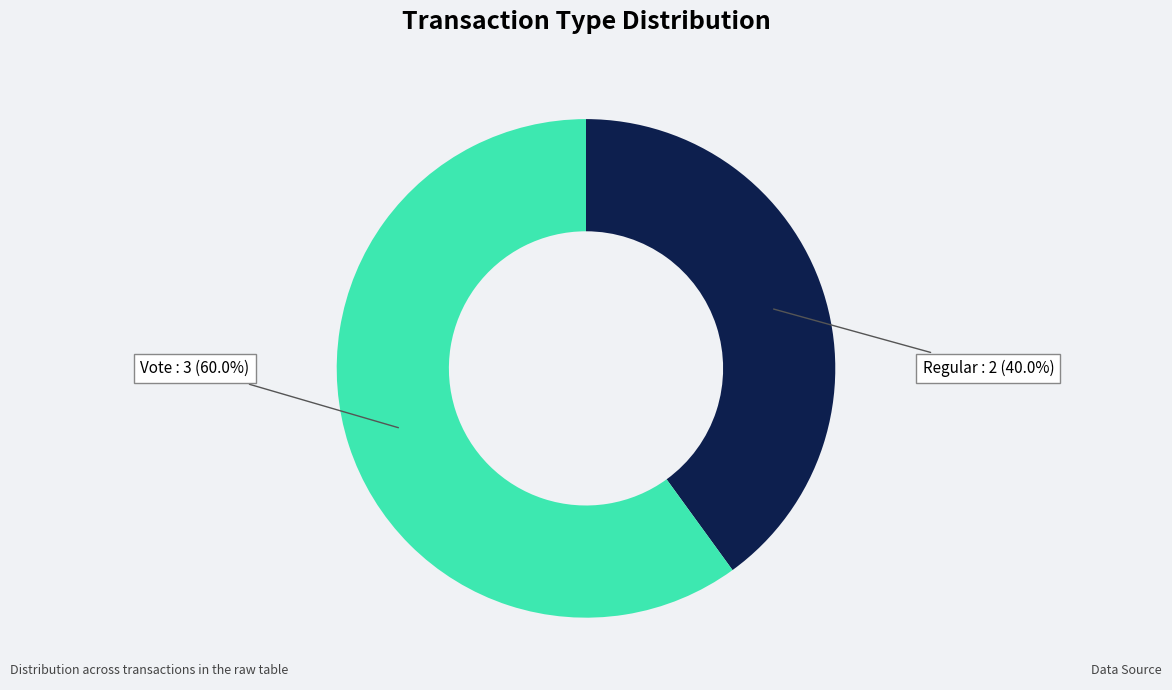

Is there a majority slice in this chart?

Yes